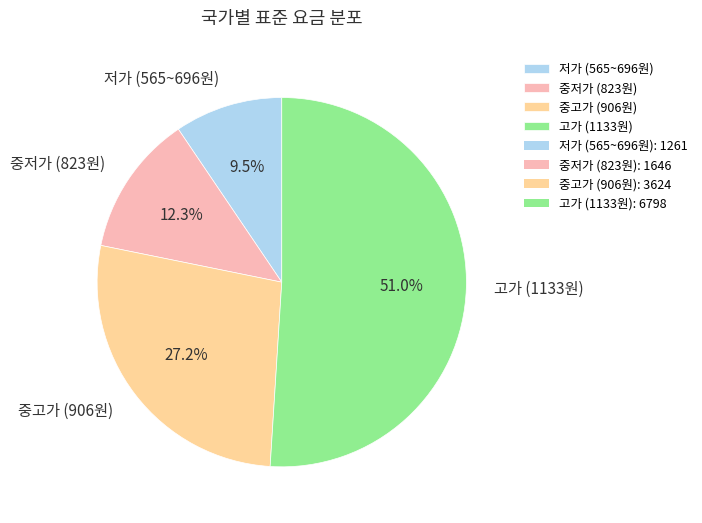

Is the sum of 중저가 (823원) and 중고가 (906원) greater than half?

No